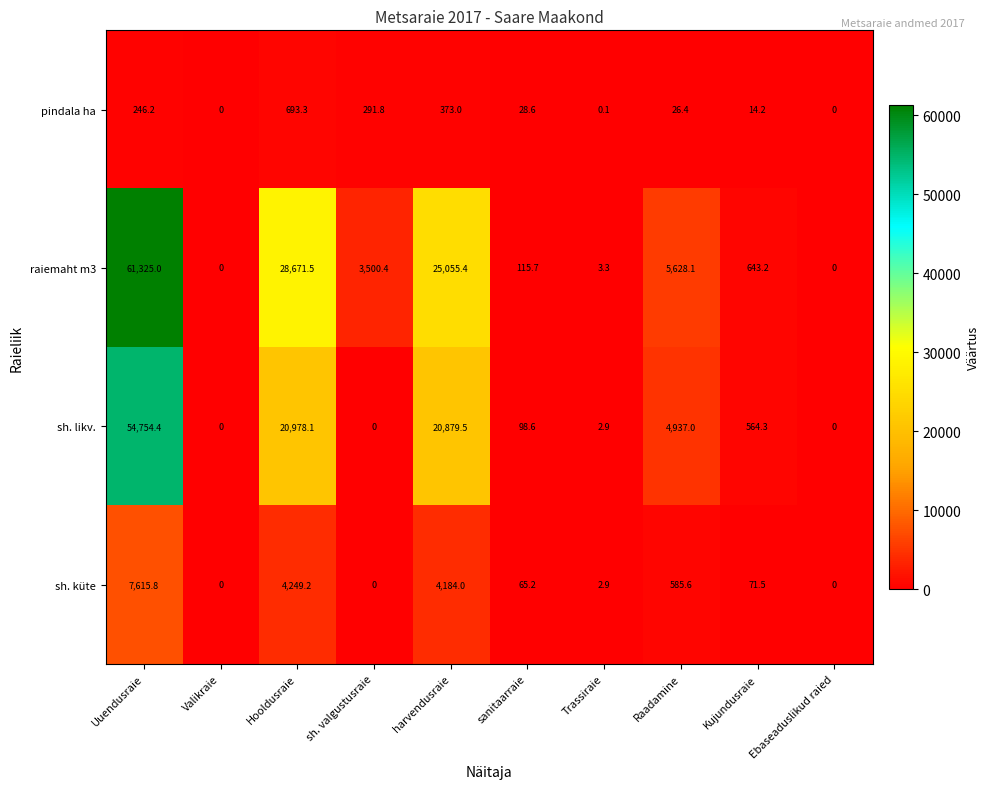

What is the sum of all pindala ha values?

1673.6